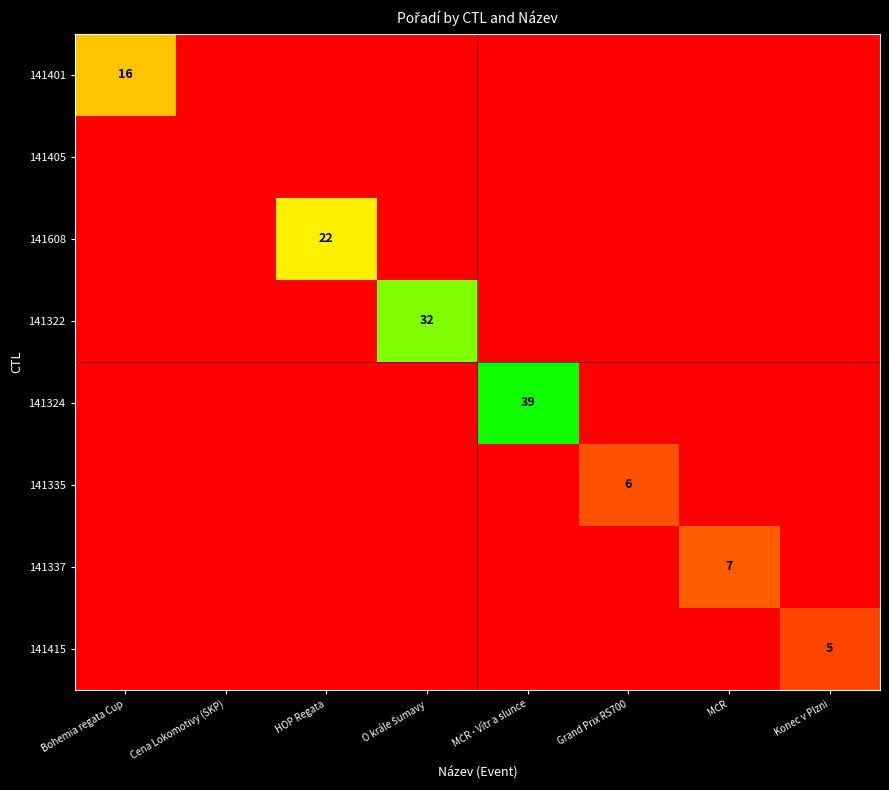

Which has a higher value, O krále Šumavy or Grand Prix RS700?

O krále Šumavy